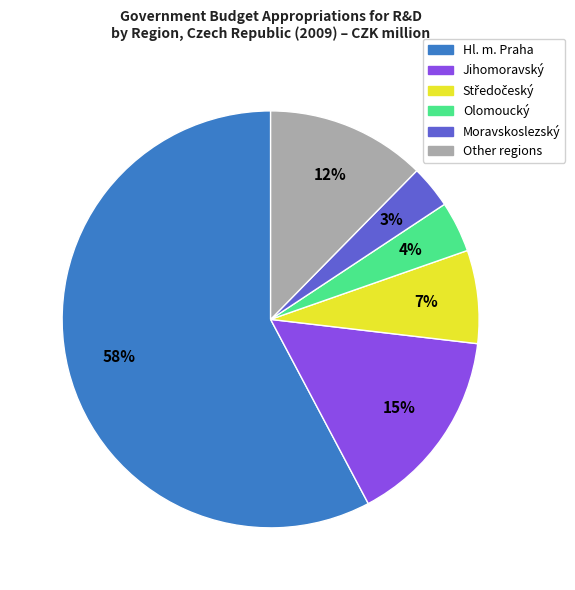

The Olomoucký slice represents 4% of the pie. True or false?

True